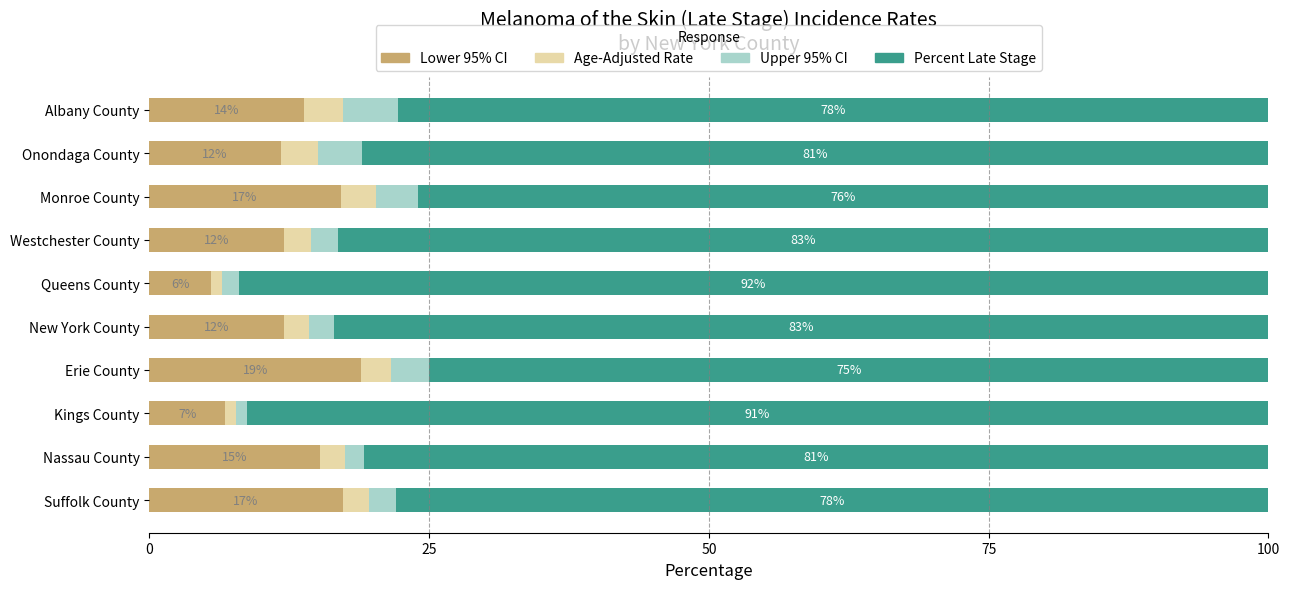

At which label does Lower 95% CI reach its peak?

Erie County